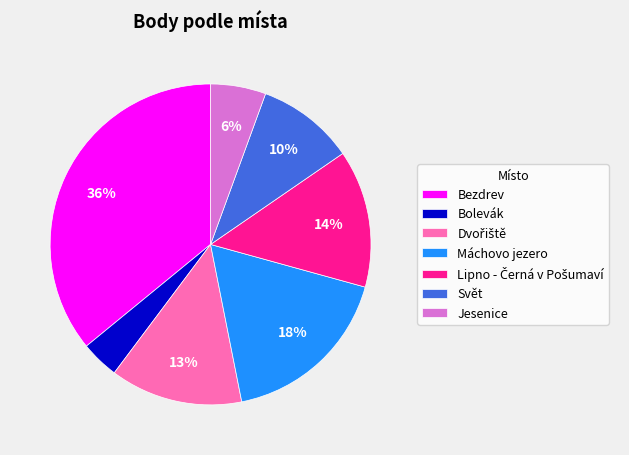

To the nearest percent, what percentage of the pie is Bezdrev?

36%